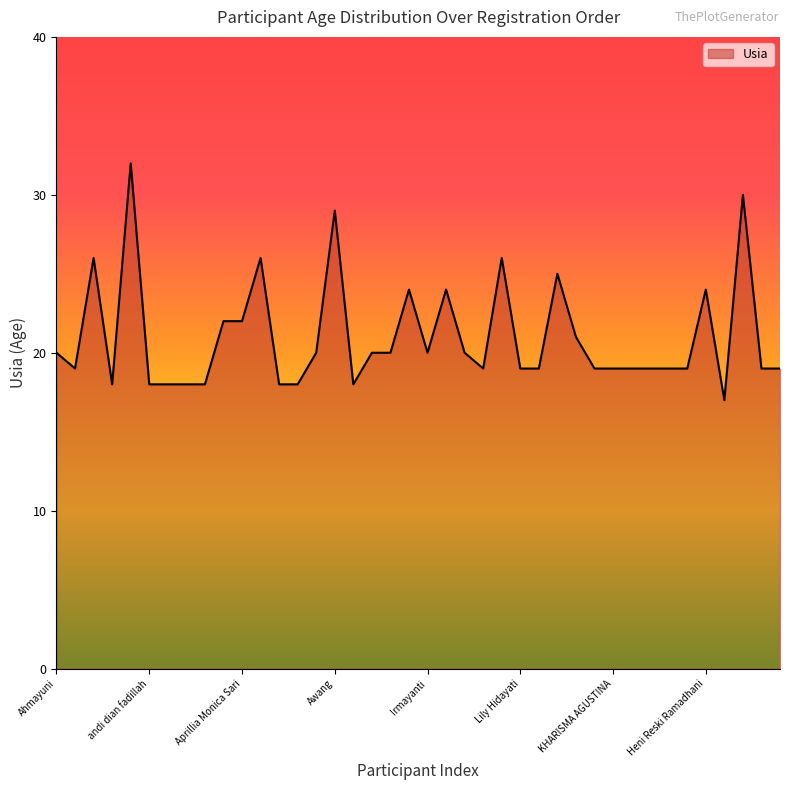

What is the difference between the maximum and minimum values?

15